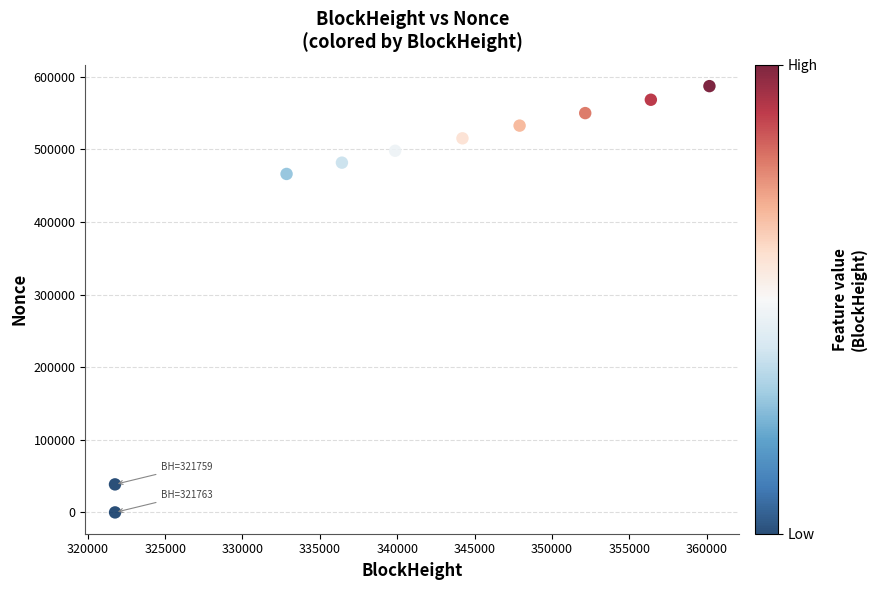

What is the range of X values (max minus min)?

38421